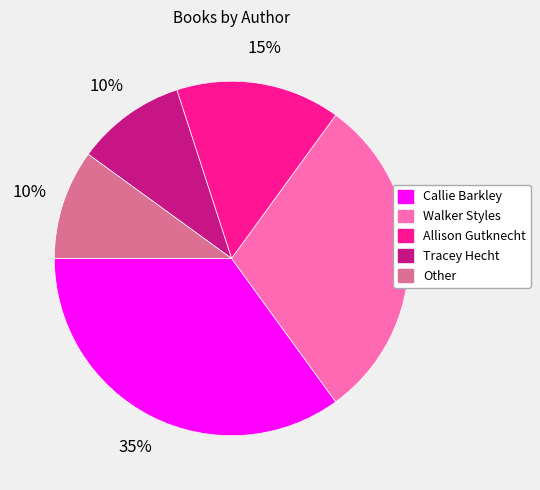

Is the sum of Tracey Hecht and Other greater than half?

No